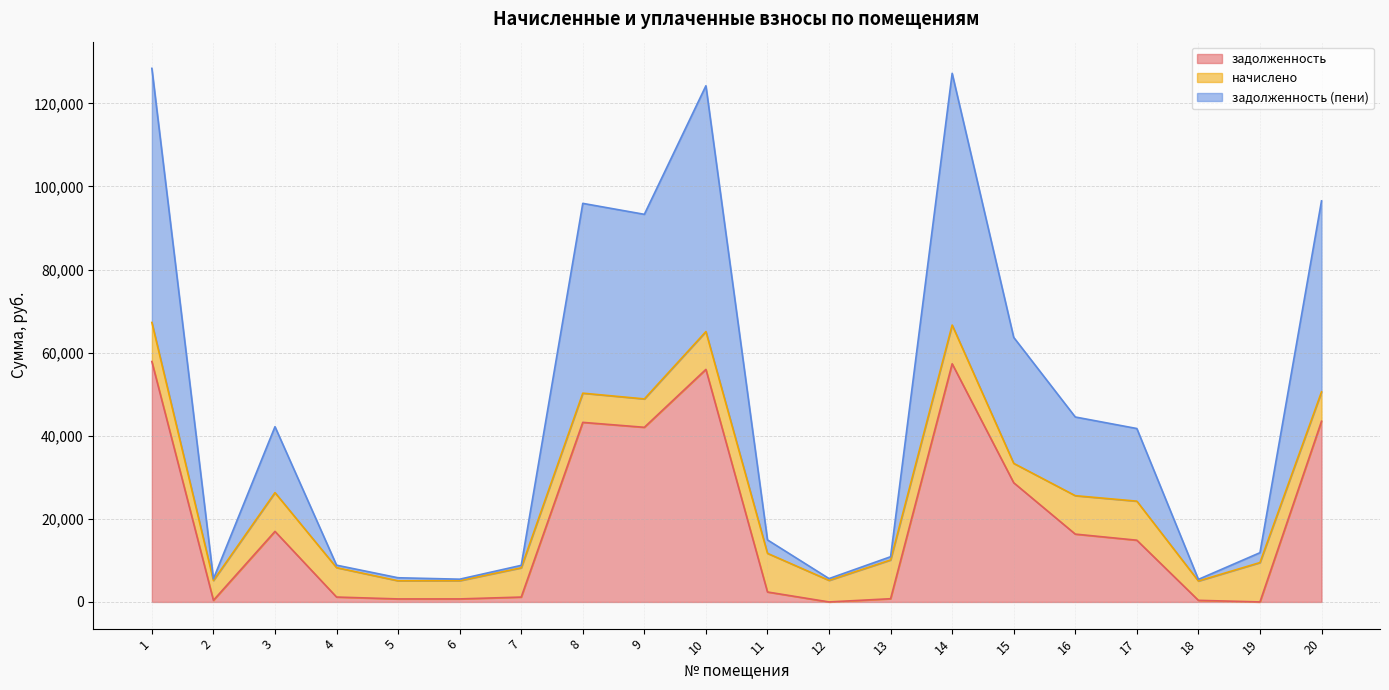

True or false: задолженность (пени) has more than 1 interior local peaks.

True